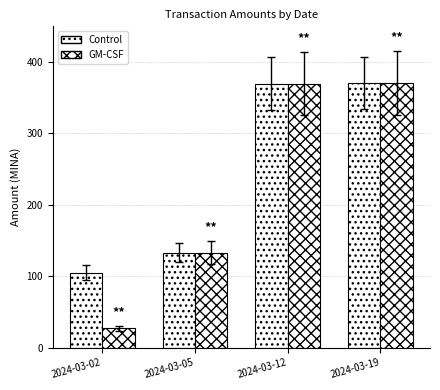

Does the chart contain any negative values?

No